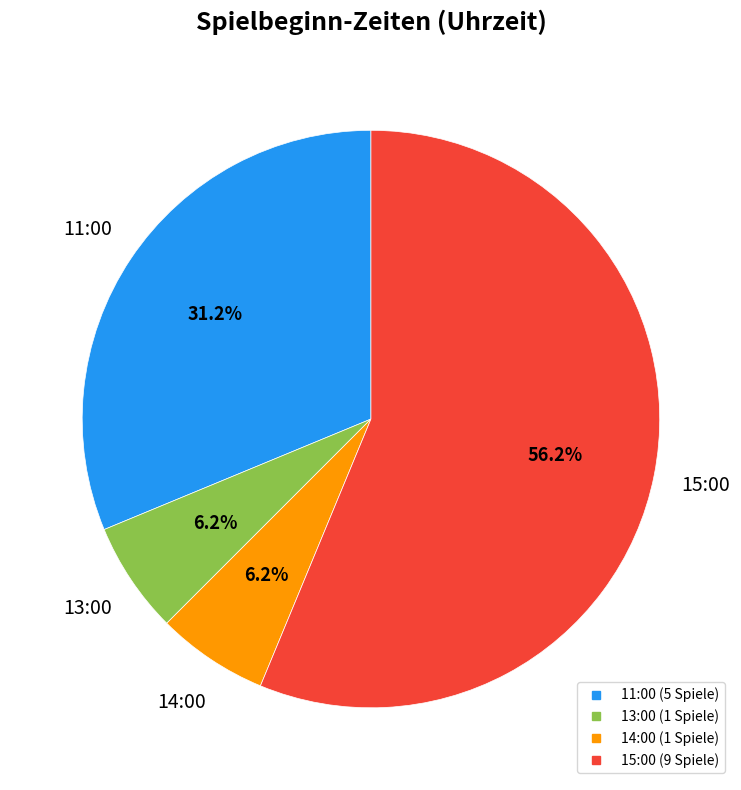

Between 14:00 and 11:00, which is larger?

11:00